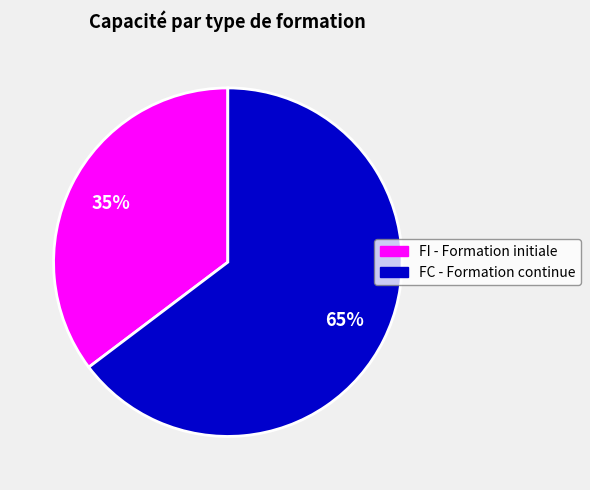

Does any single category account for the majority?

Yes